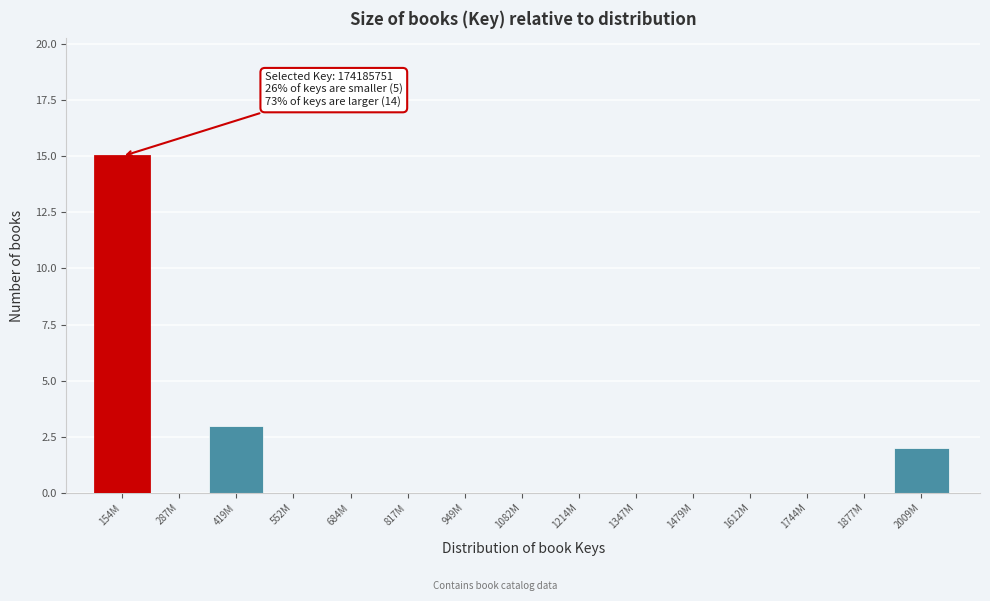

Reading left to right, extract all data points from this chart.

154M=15	287M=0	419M=3	552M=0	684M=0	817M=0	949M=0	1082M=0	1214M=0	1347M=0	1479M=0	1612M=0	1744M=0	1877M=0	2009M=2